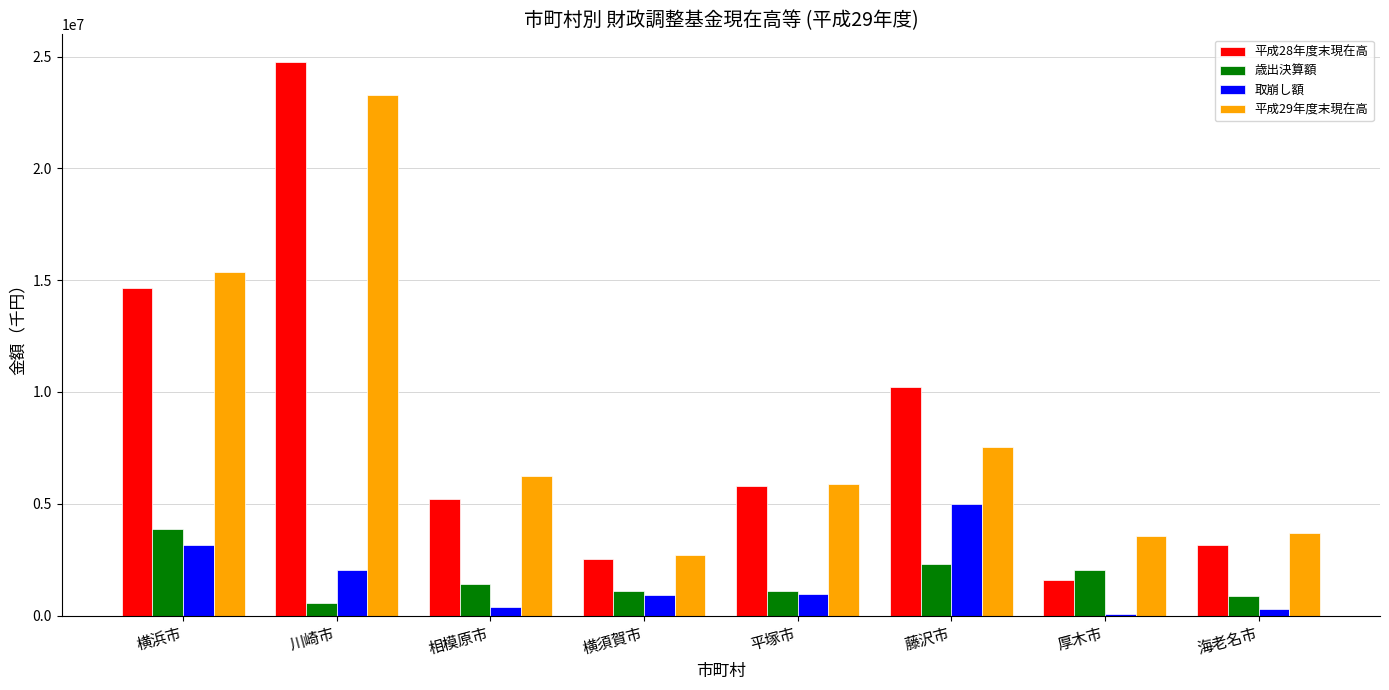

Which category has the highest value across all series?

川崎市